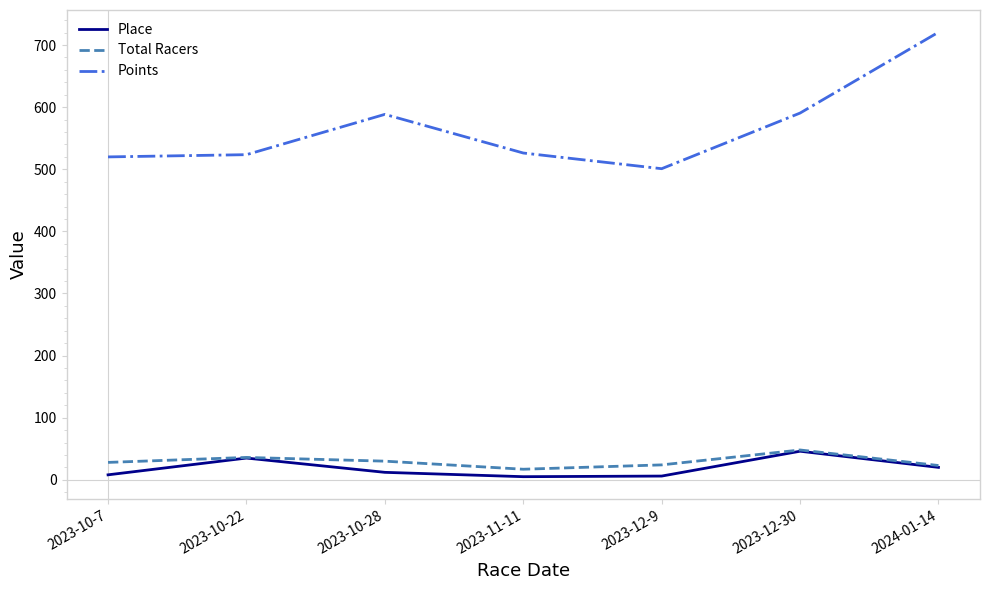

True or false: Points and Place intersect in this chart.

False